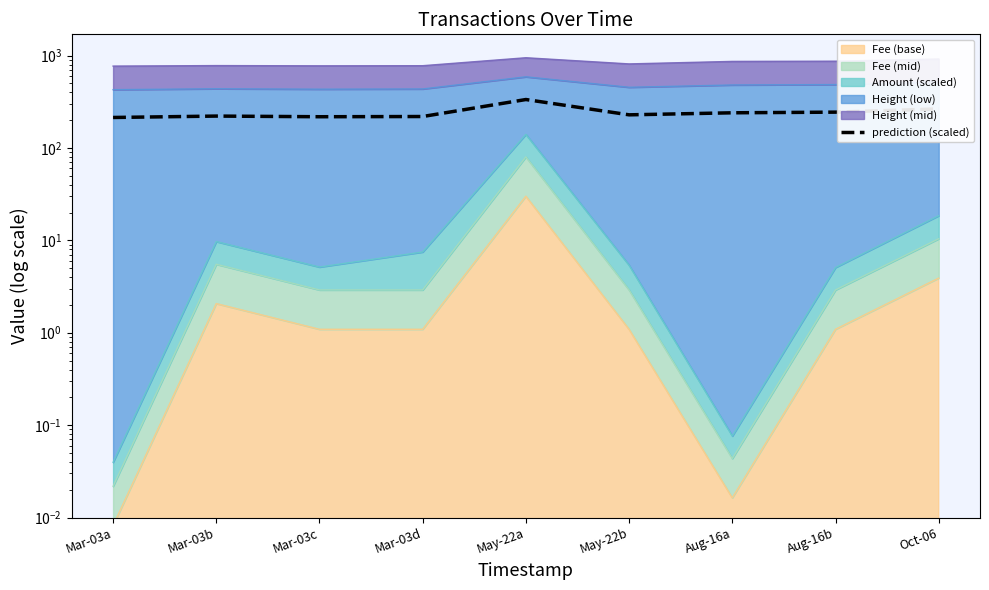

What is the value of the 8th point from the left?

244.1